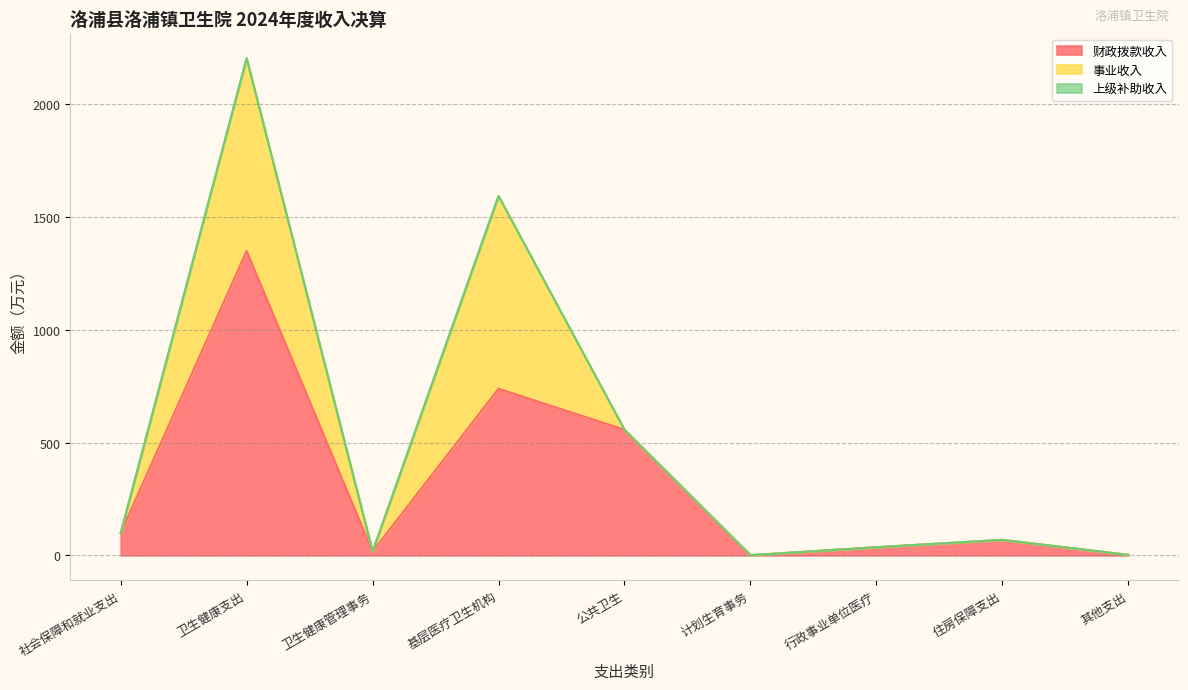

Is it true that 事业收入 equals 855.1 at 基层医疗卫生机构?

True